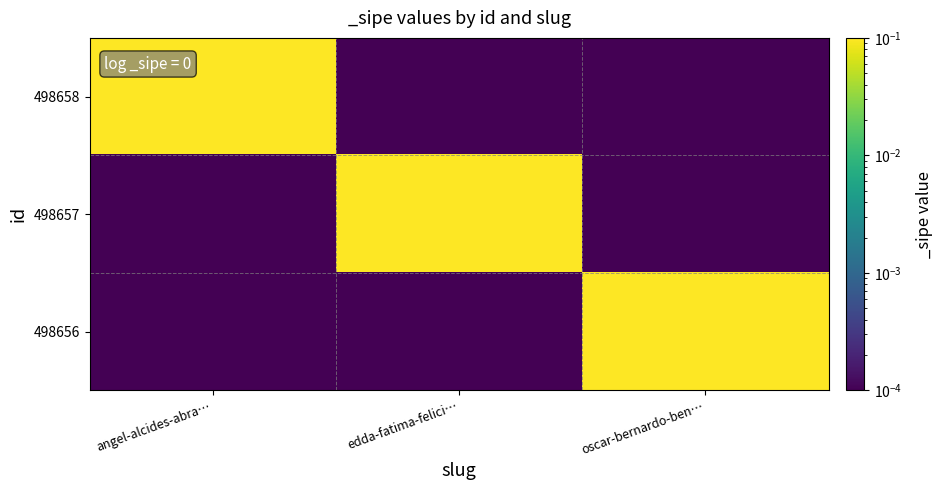

At which category does the chart reach its peak across all series?

angel-alcides-abra…